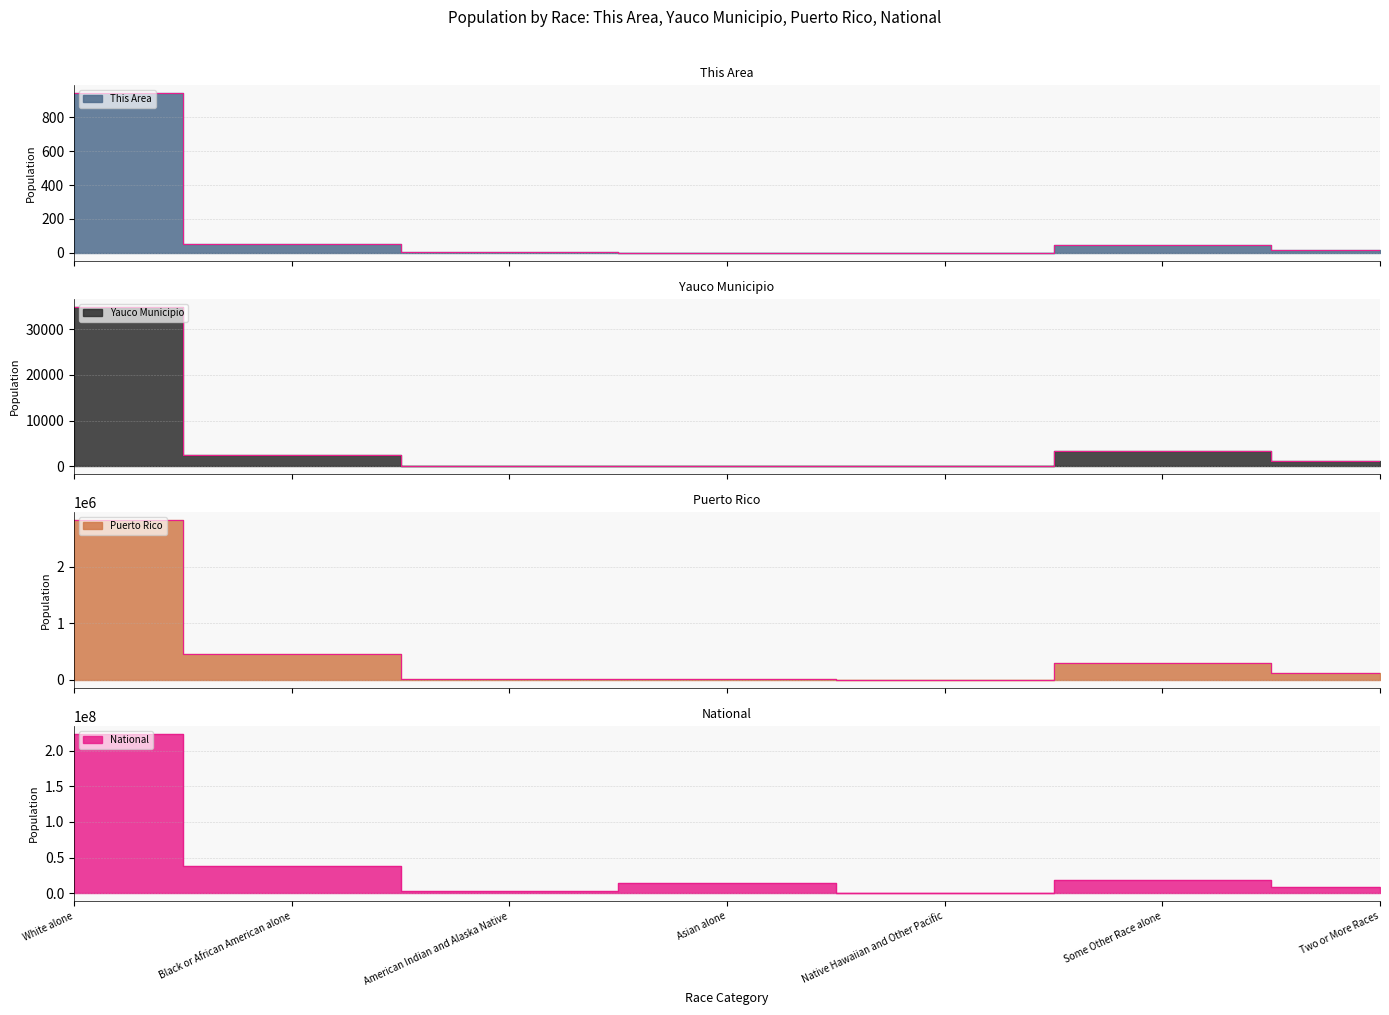

Is it true that This Area equals 48 at Some Other Race alone?

True